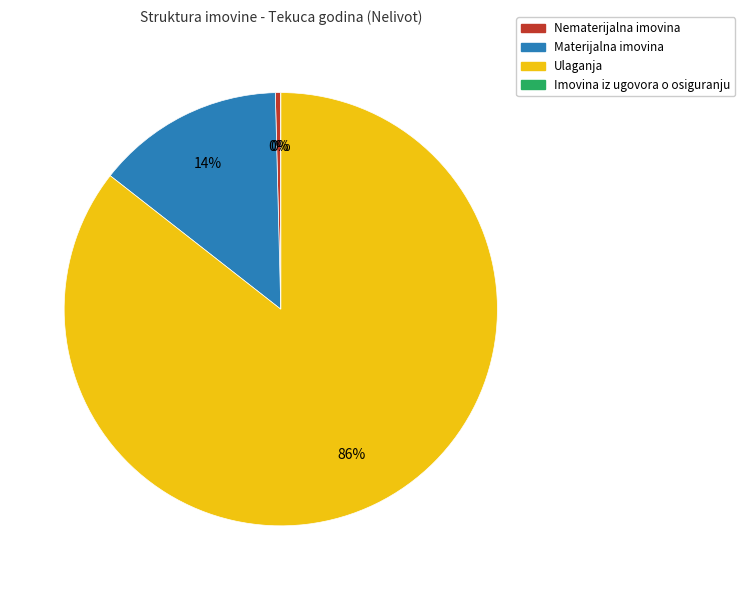

Is the sum of Materijalna imovina and Nematerijalna imovina greater than half?

No